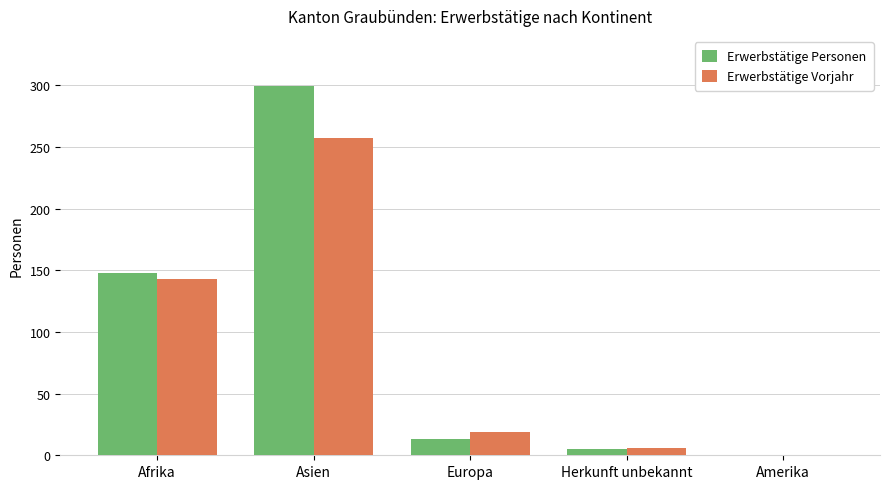

Are the bars horizontal?

No